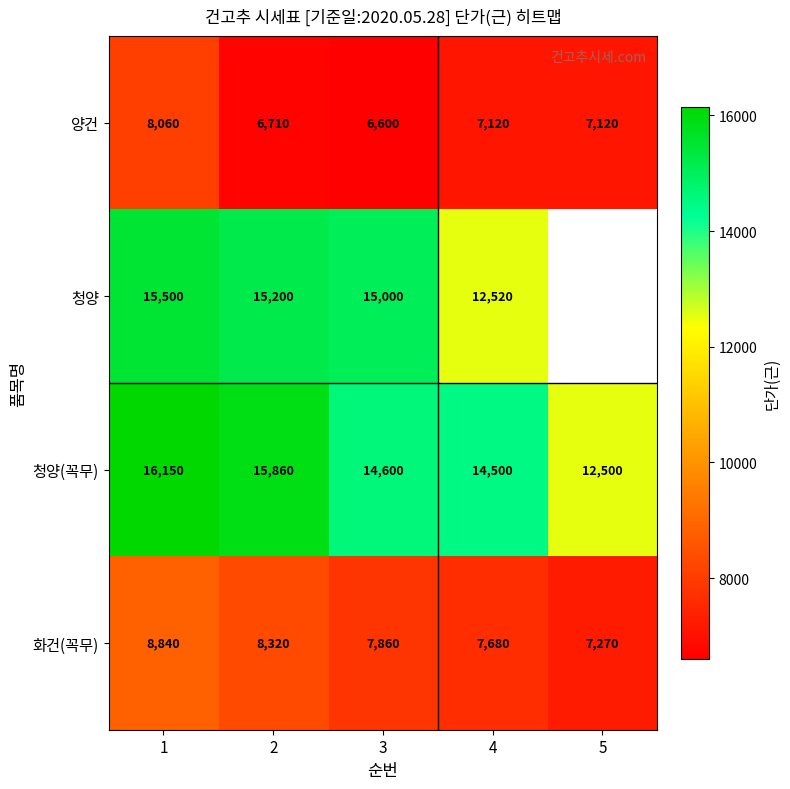

The 청양(꼭무) series shows 3767 at 3. True or false?

False